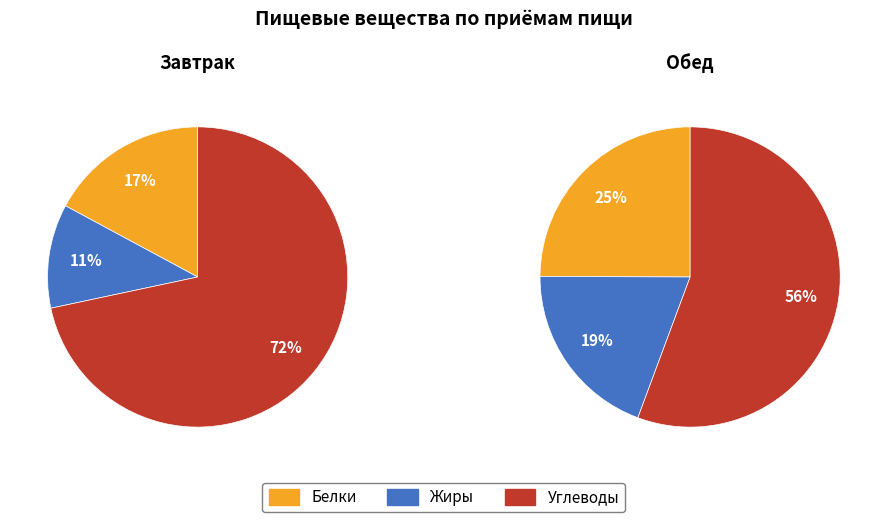

Combined, what portion of the pie is Обед and Завтрак?

100.0%